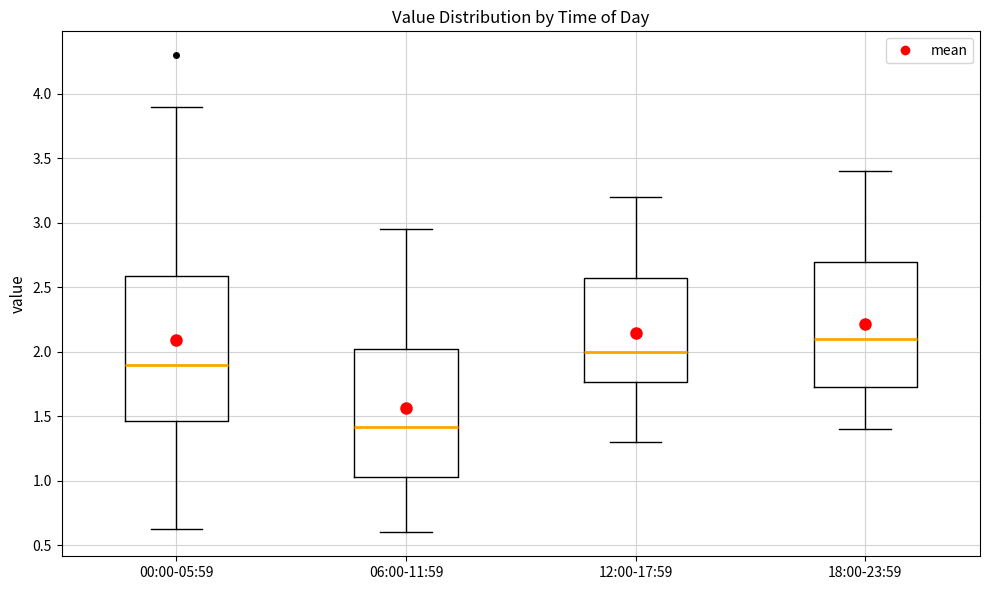

Reading left to right, transcribe this box plot: for each box, give where its median line is, the range the box spans, and where its two whiskers end, as read against the y-axis. The values are not printed on the chart, so give them approximately, as read against the axis.

00:00-05:59: median 1.90, box 1.45 to 2.60, whiskers 0.65 to 3.90
06:00-11:59: median 1.40, box 1.05 to 2.05, whiskers 0.60 to 2.95
12:00-17:59: median 2.00, box 1.75 to 2.60, whiskers 1.30 to 3.20
18:00-23:59: median 2.10, box 1.75 to 2.70, whiskers 1.40 to 3.40